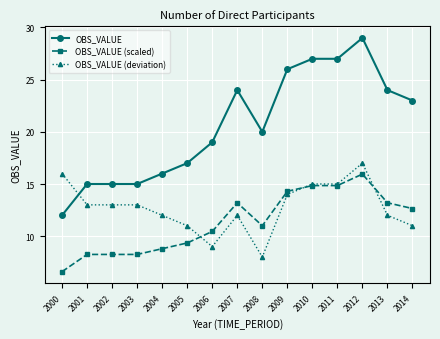

What is the value of the OBS_VALUE (deviation) point at the 10th from the left?

14.0